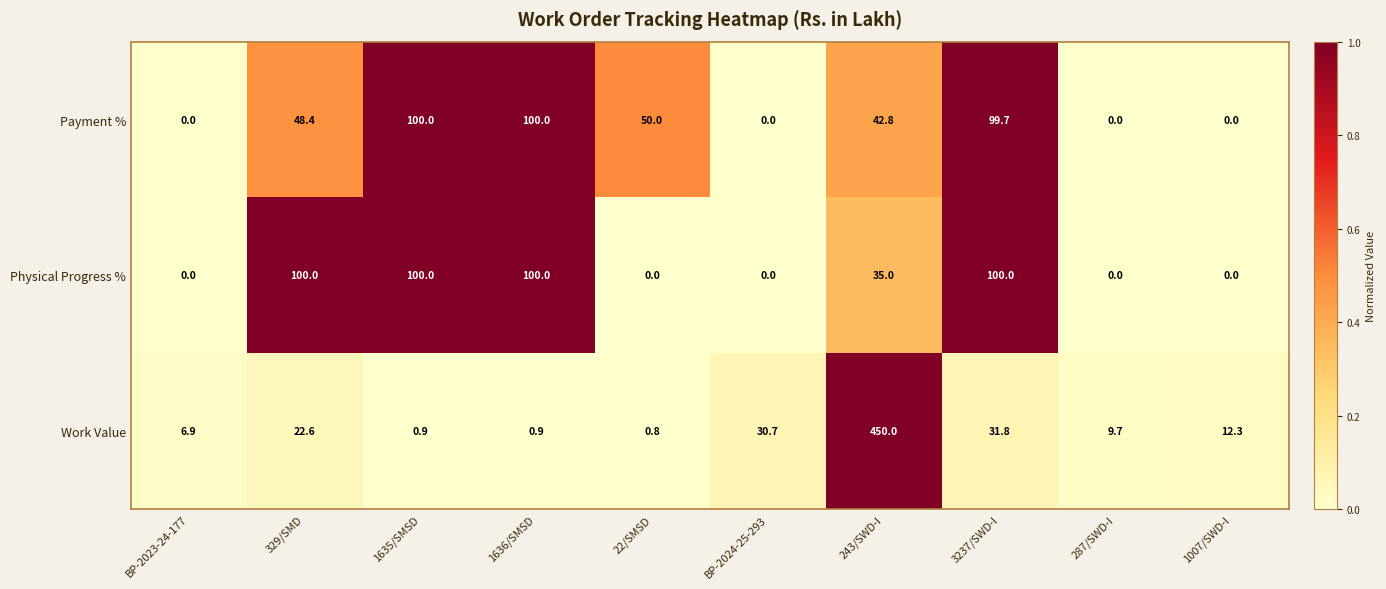

Where does the Work Value series first go above 12?

329/SMD